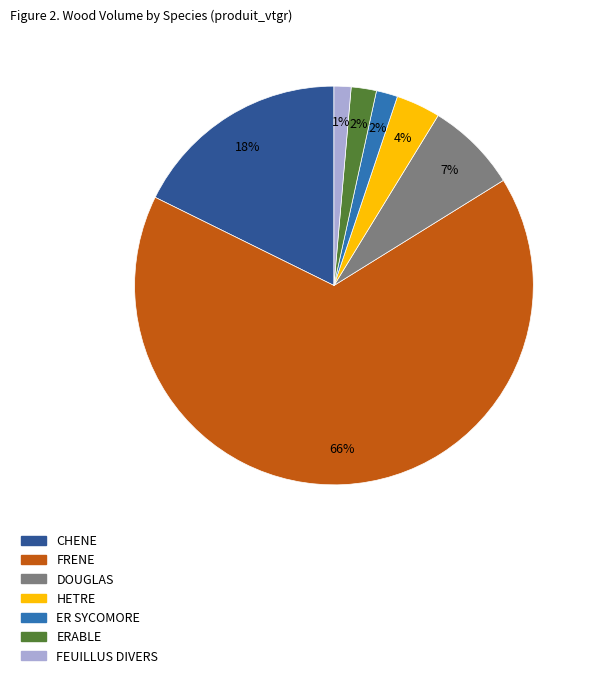

How many slices are in this pie chart?

7